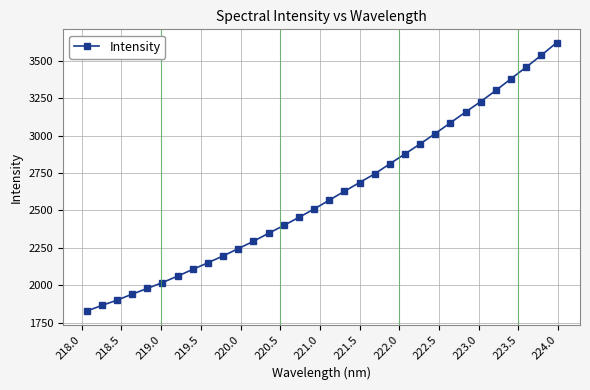

How many categories are shown in the chart?

32